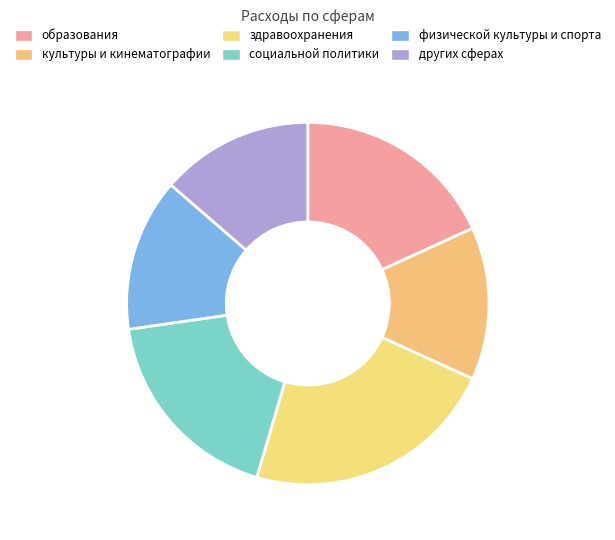

Which category has the smallest portion of the pie?

культуры и кинематографии